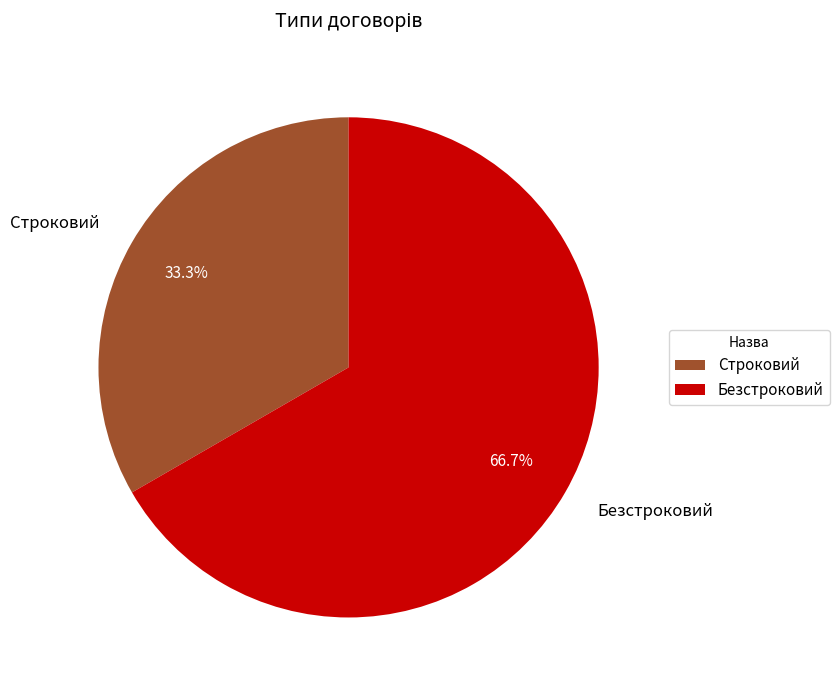

The Строковий slice represents 40% of the pie. True or false?

False